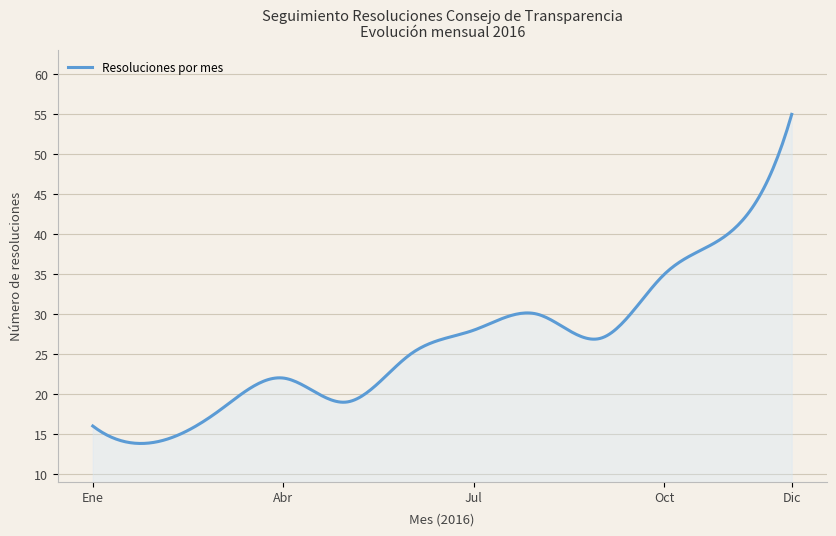

What is the minimum value shown in the chart?

13.8